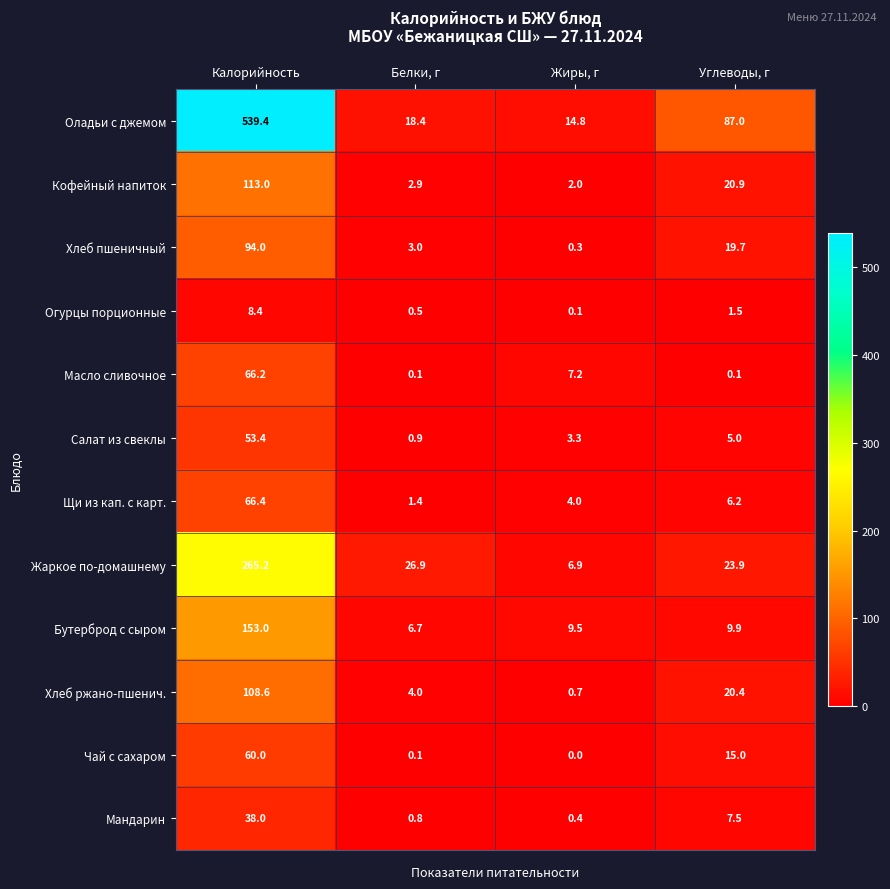

Where does the Хлеб пшеничный series first go above 19?

Калорийность